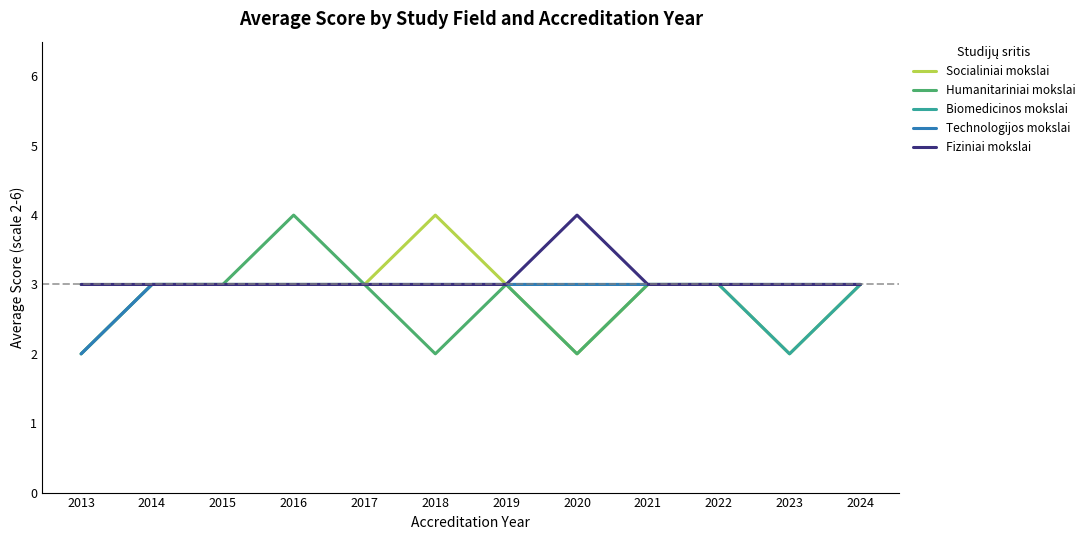

How many lines are shown in the chart?

5